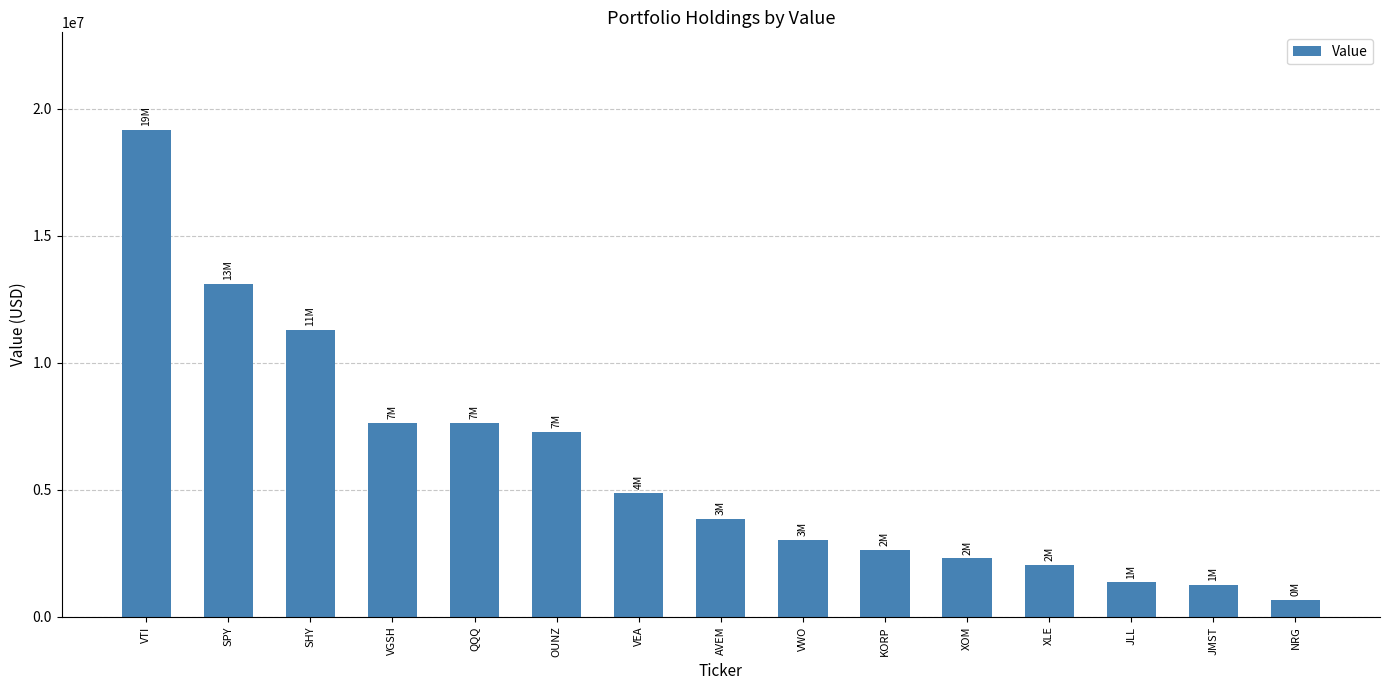

Where is the data nearest to the value 9910663?

SHY